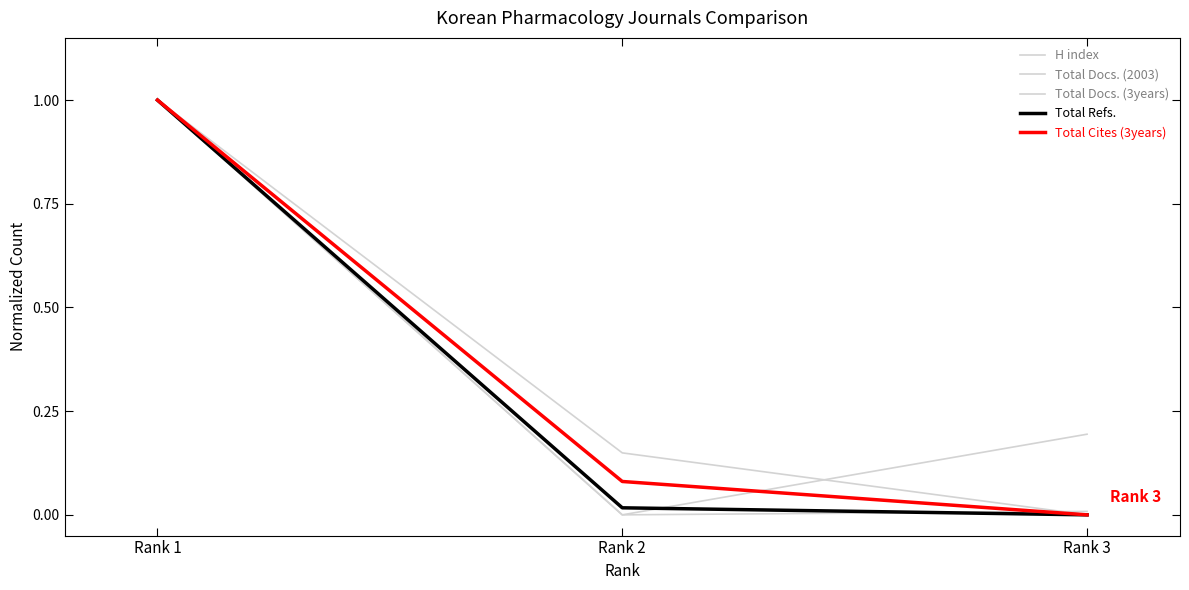

How many lines are shown in the chart?

5